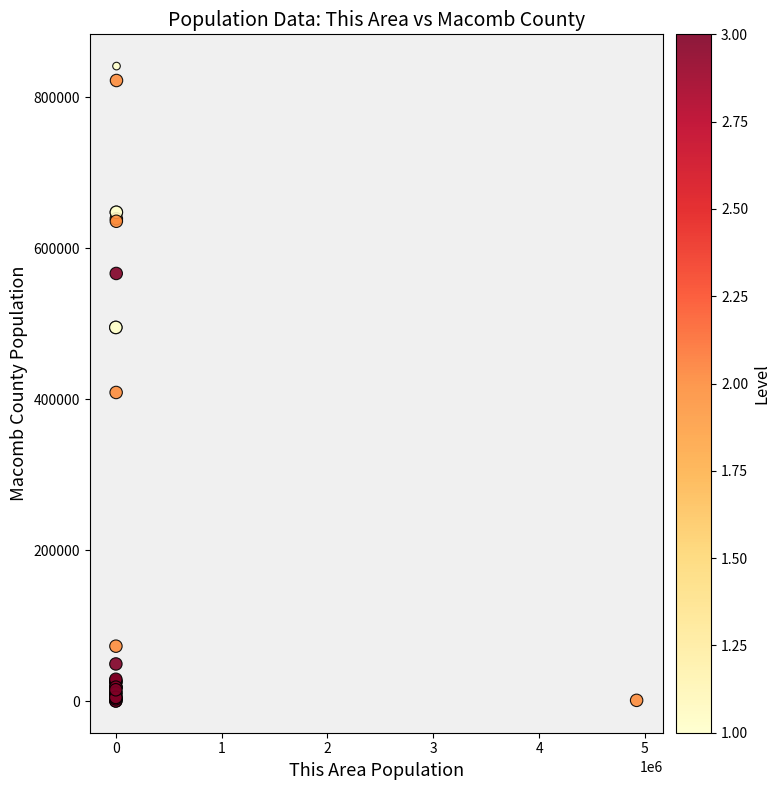

What Y value in the scatter plot is closest to 420557?

408712